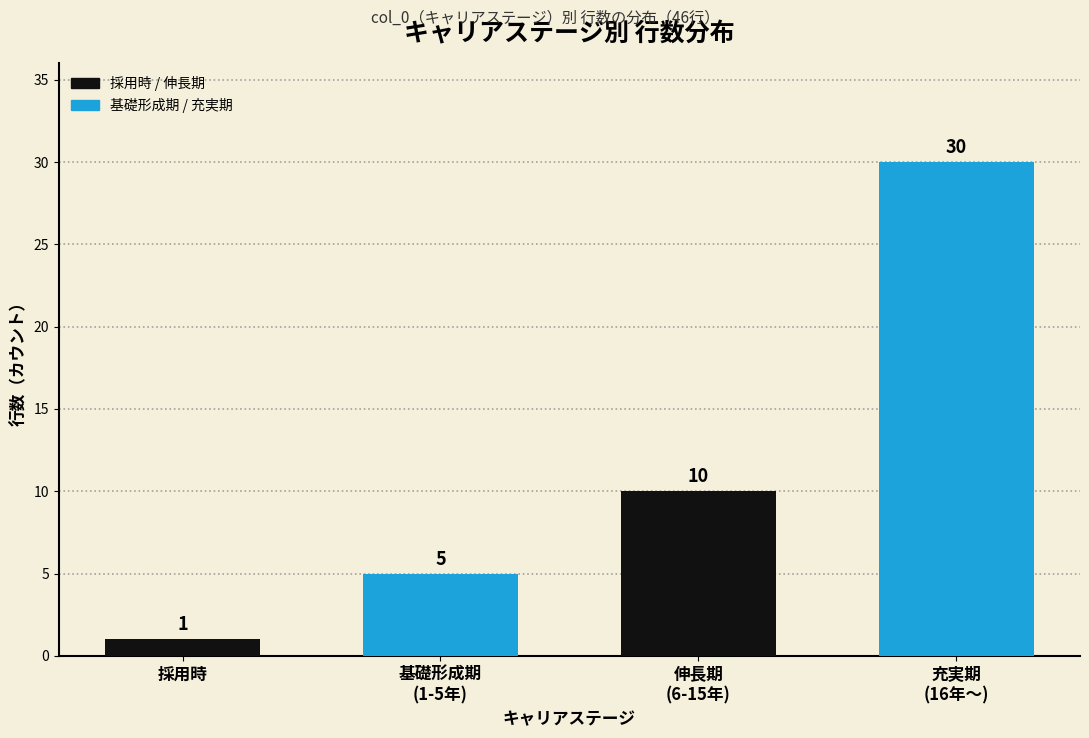

Reading left to right, extract all data points from this chart.

1	5	10	30